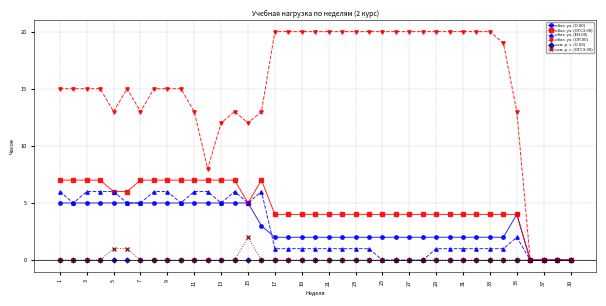

At how many categories does at least one series exceed 18?

18